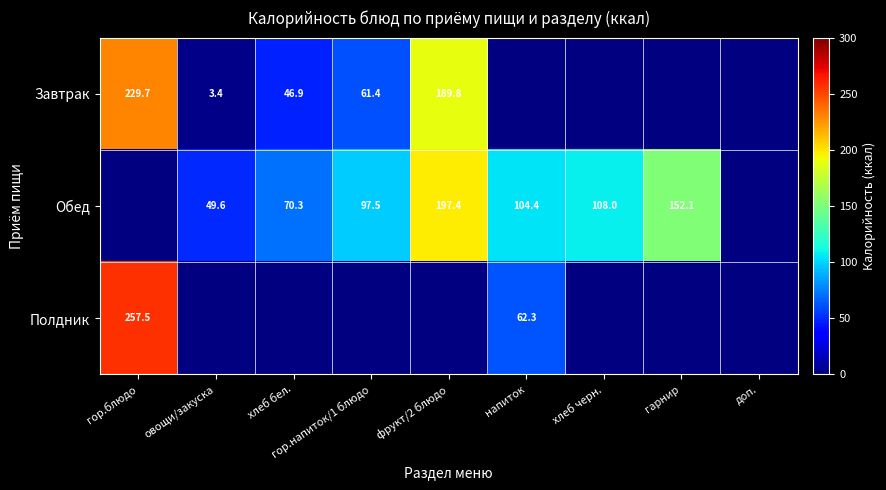

Is the value of Полдник at напиток greater than the value of Обед at хлеб черн.?

No